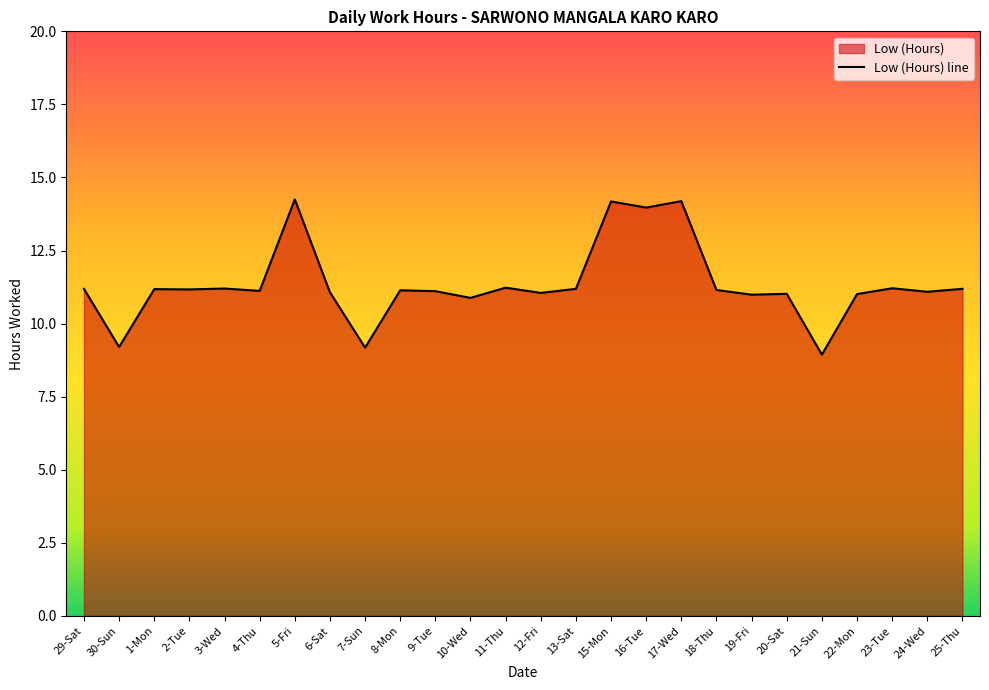

How many lines are shown in the chart?

1